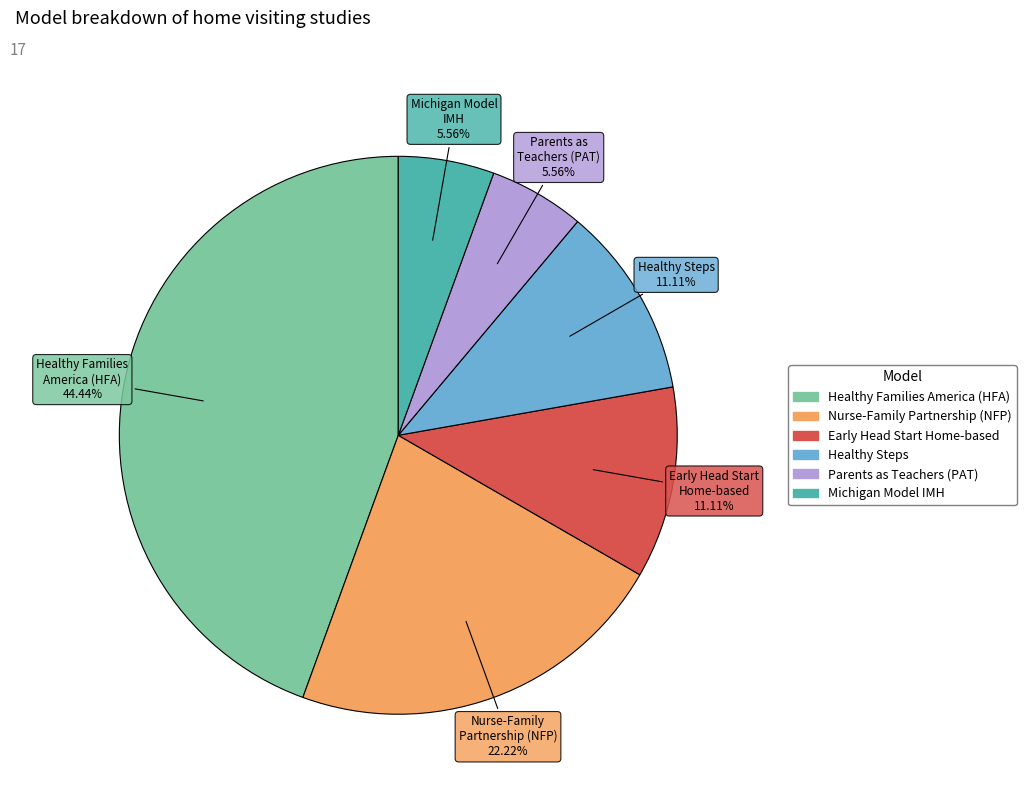

Is there a majority slice in this chart?

No